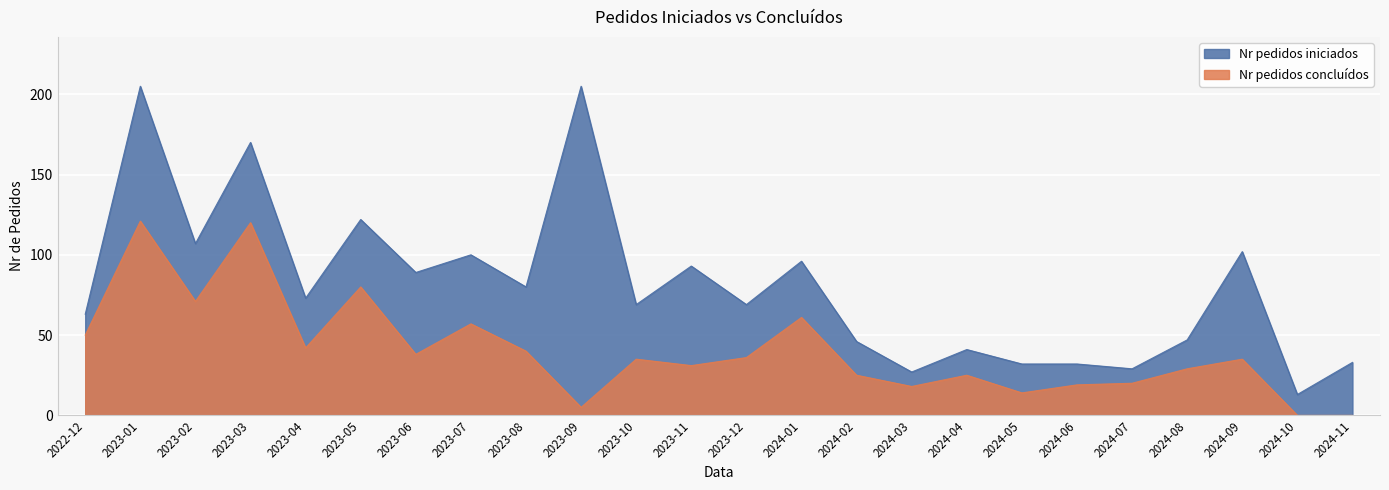

What is the maximum value for Nr pedidos concluídos?

121